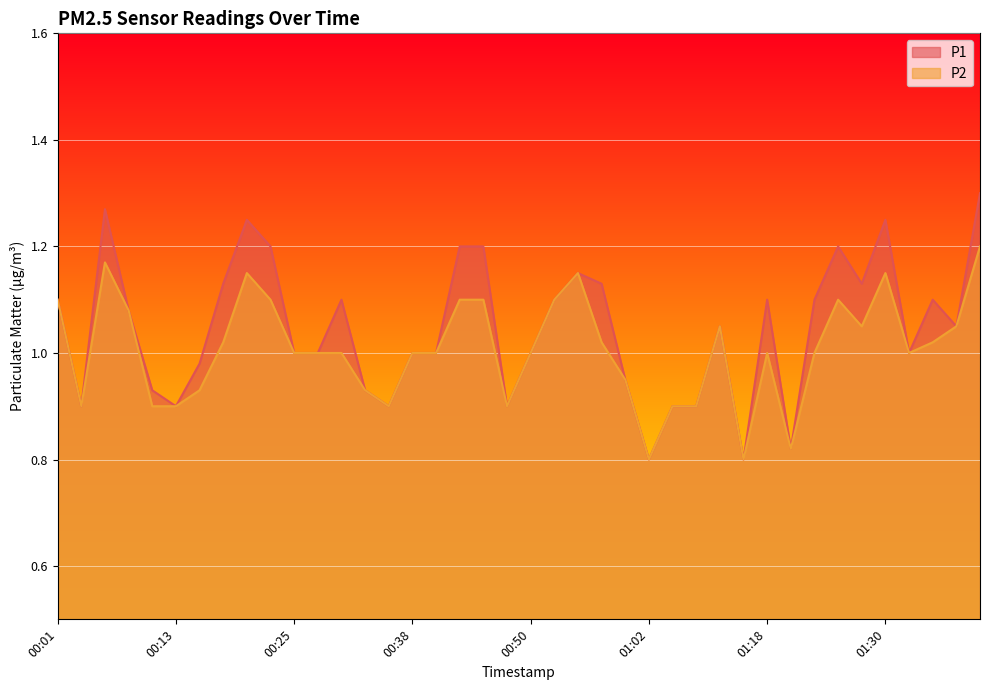

Between 00:47 and 01:23, which series saw the biggest shift?

P1